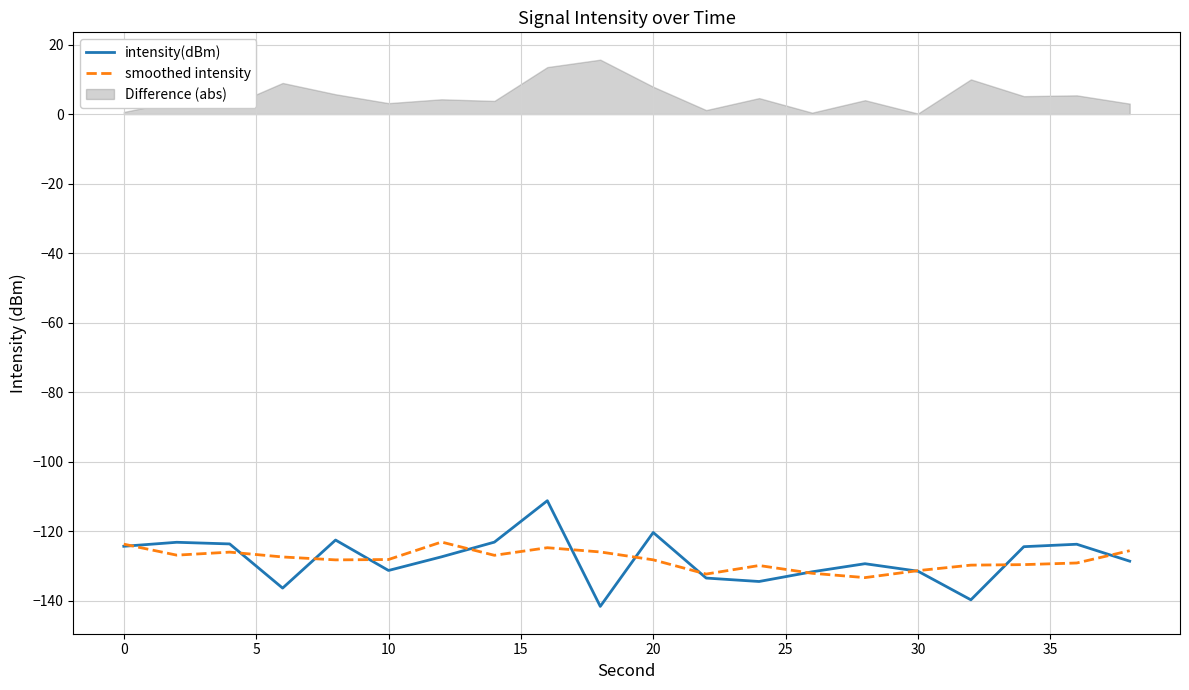

What is the difference between the maximum and second lowest values in the intensity(dBm) series?

28.5